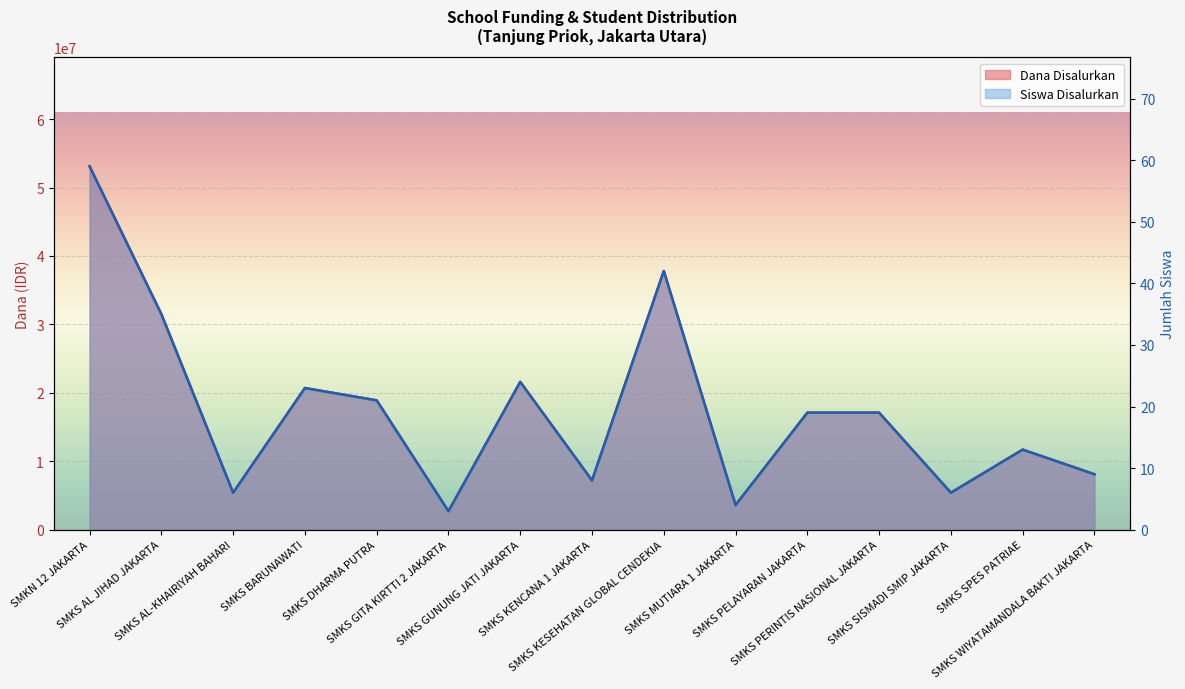

Which series has the widest spread of values?

Dana Disalurkan